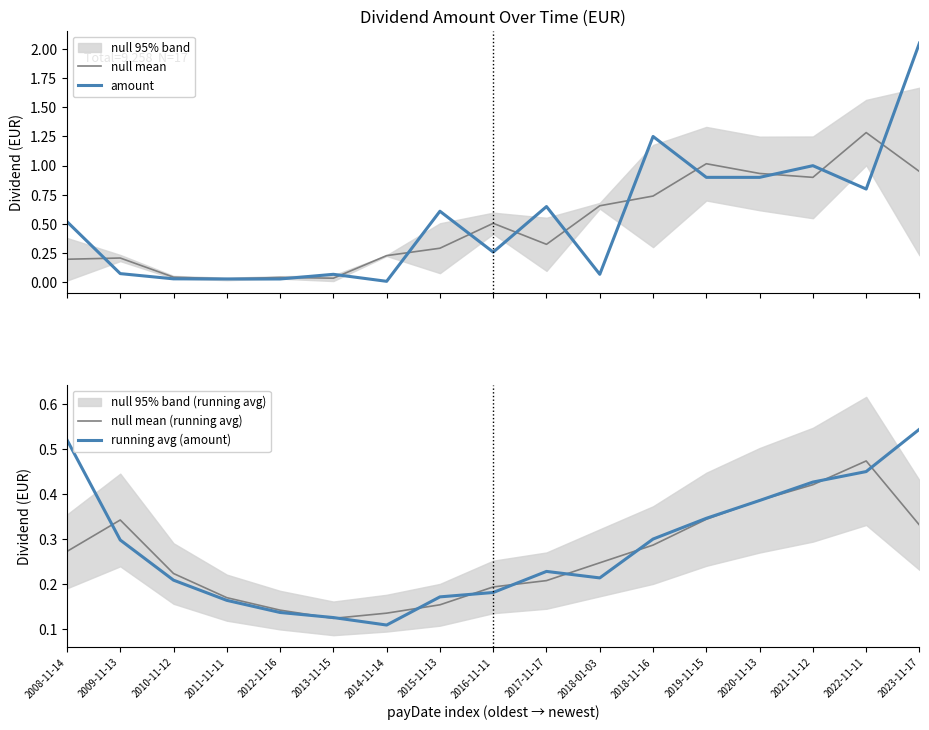

What is the spread (max minus min) of values at 2016-11-11?

0.3